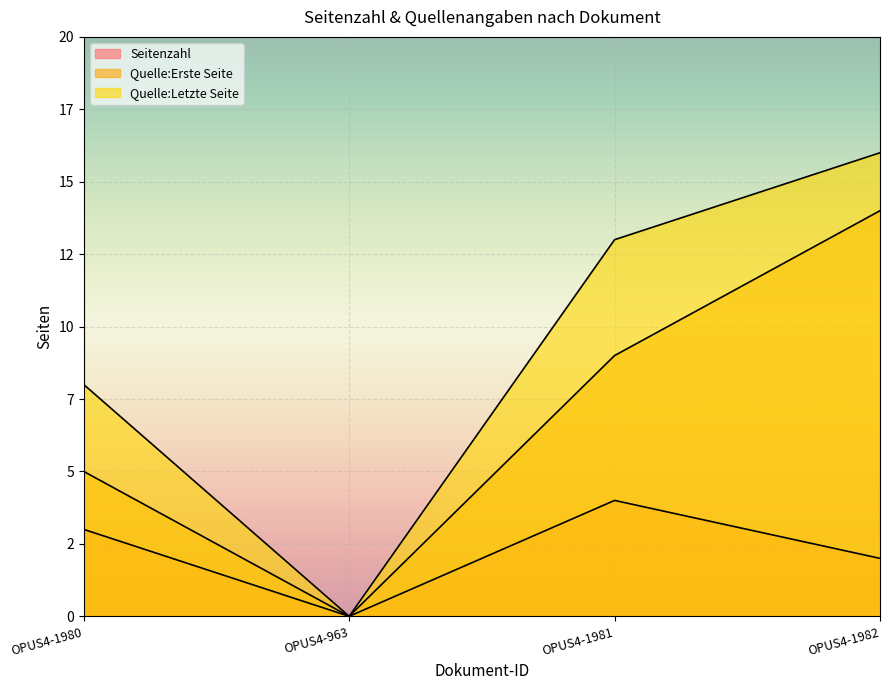

Rank the categories by Quelle:Erste Seite value from lowest to highest.

OPUS4-963, OPUS4-1980, OPUS4-1981, OPUS4-1982